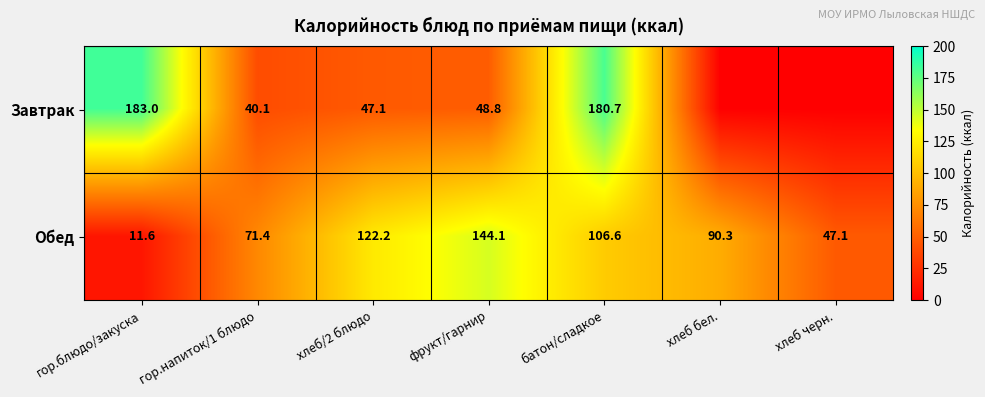

Rank the series at гор.блюдо/закуска from highest to lowest value.

Завтрак, Обед